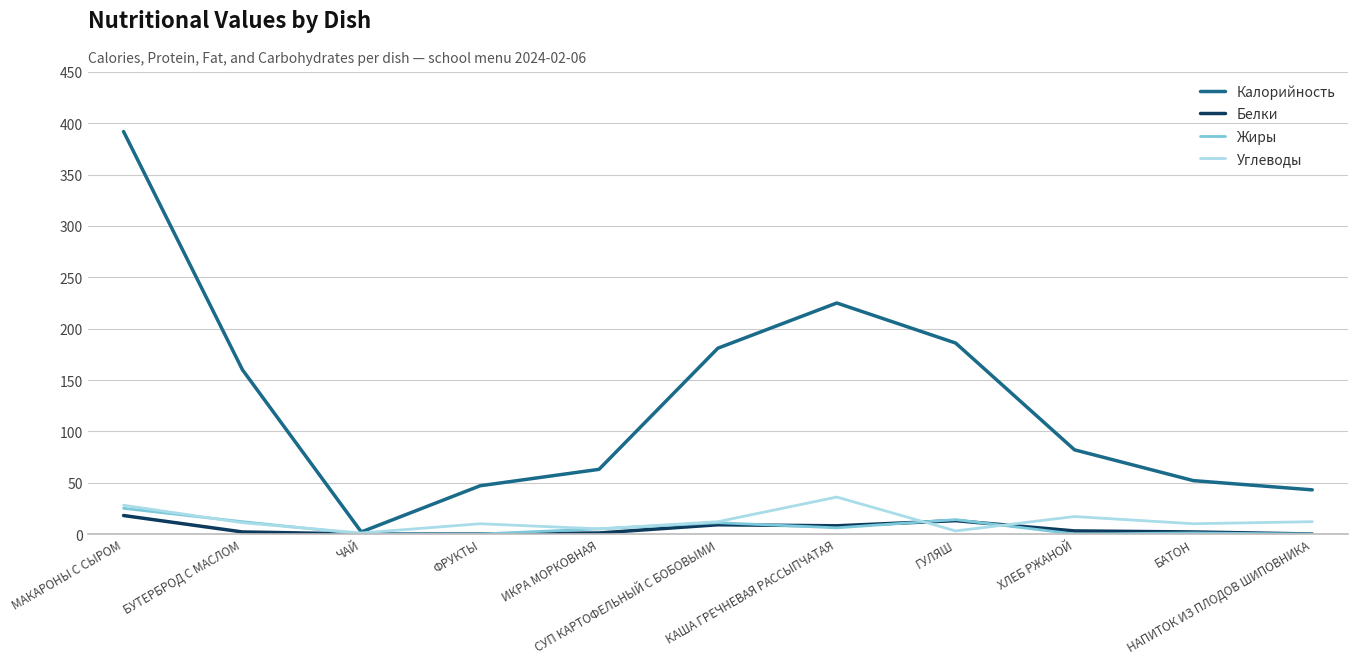

What is the total value across all series at КАША ГРЕЧНЕВАЯ РАССЫПЧАТАЯ?

275